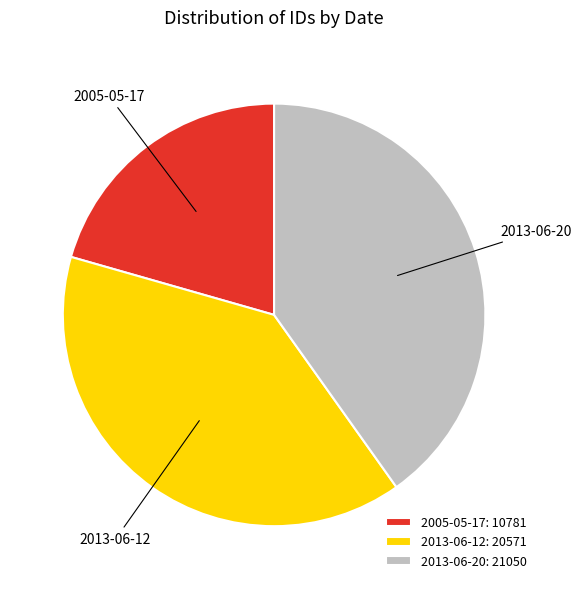

Do 2005-05-17 and 2013-06-20 together represent more than half of the pie?

Yes